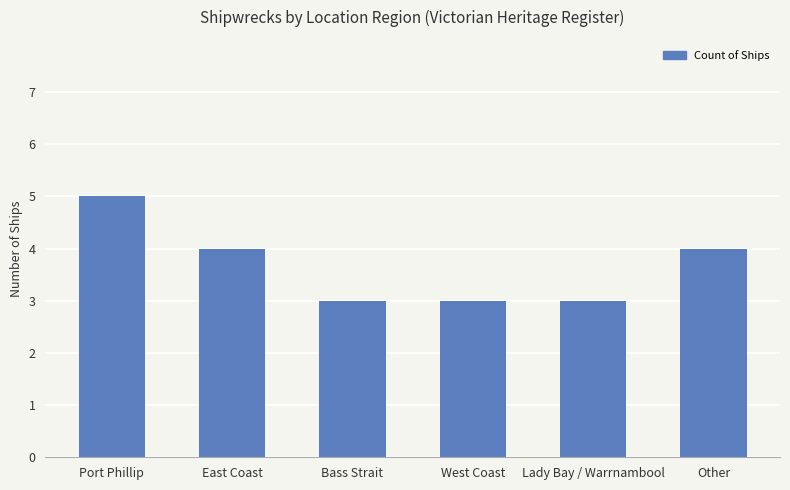

Are the bars horizontal?

No